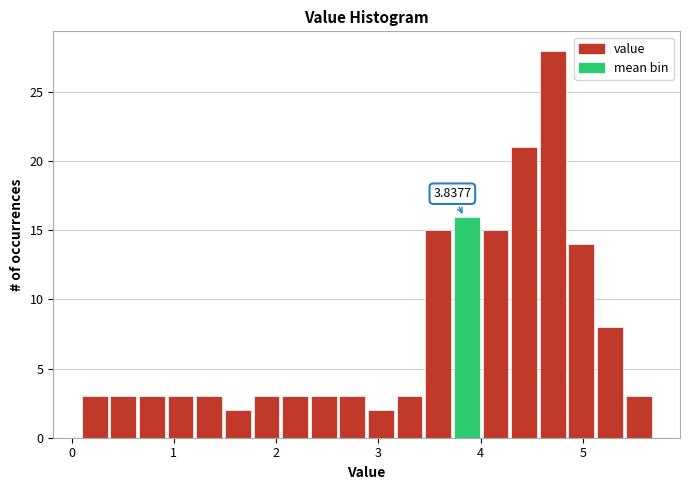

Around what value on the x-axis is the tallest bar? Give the approximate position of its centre, as read against the axis.

4.7